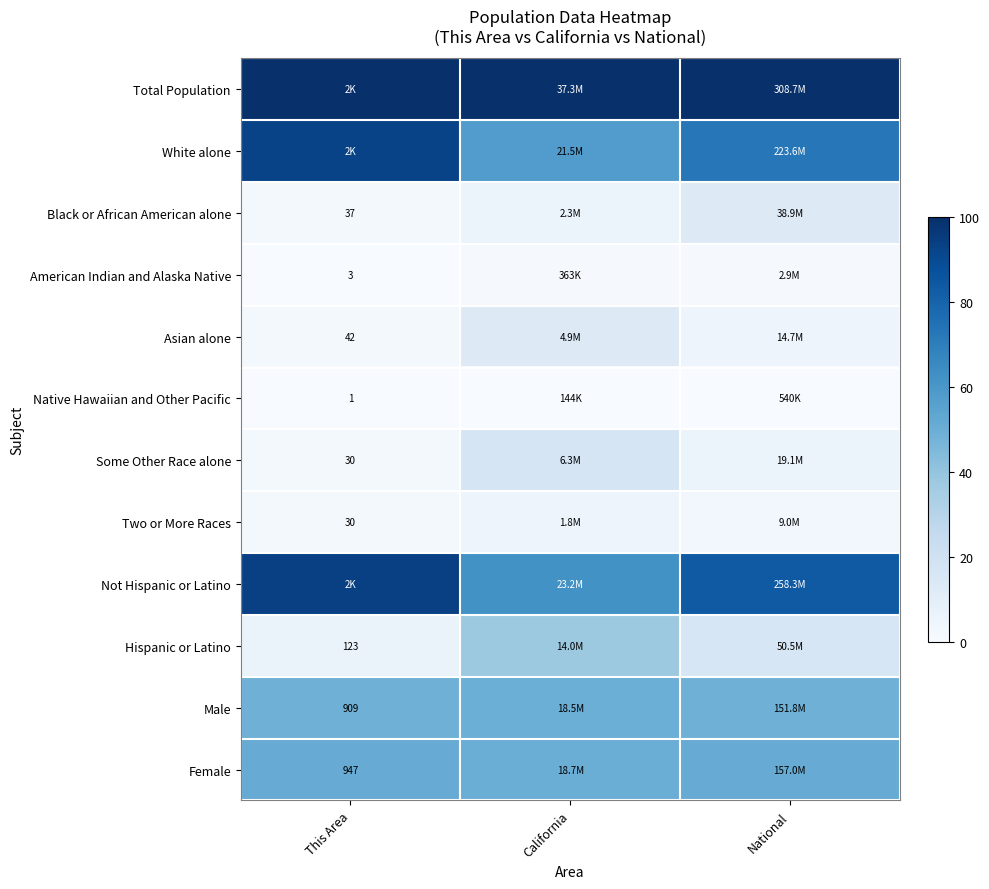

At which category does the chart reach its minimum across all series?

This Area